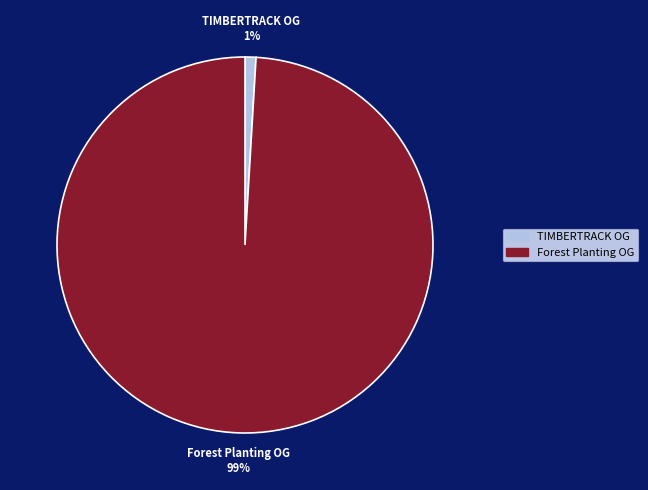

What percentage is the Forest Planting OG slice, to the nearest percent?

99%